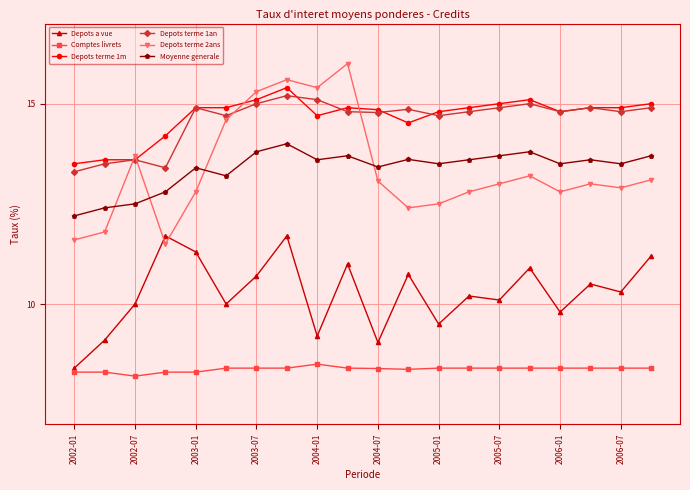

What is the minimum value shown in the chart?

8.2